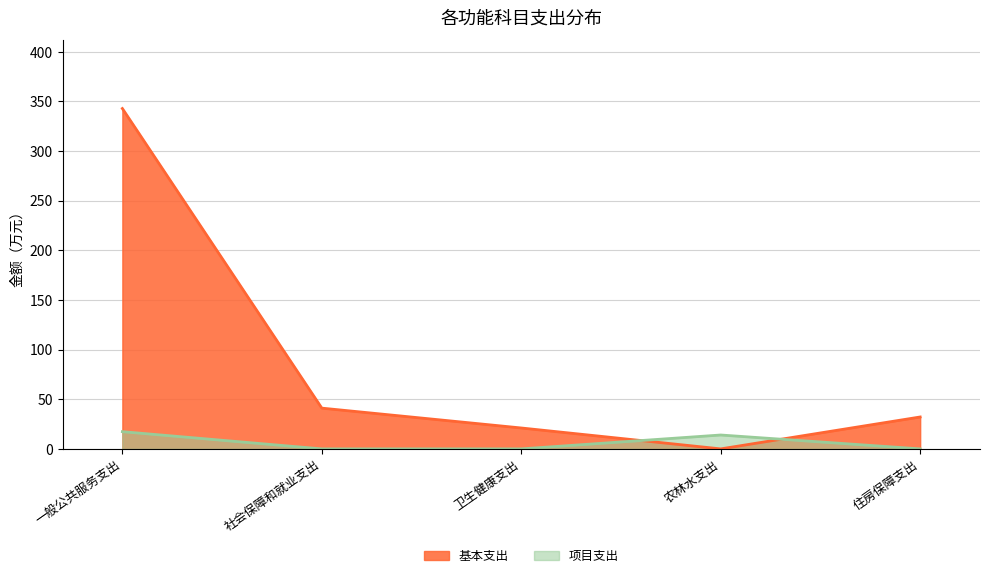

Reading right to left, what are all the values shown in this chart?

基本支出: 住房保障支出=32.1	农林水支出=0.0	卫生健康支出=21.1	社会保障和就业支出=41.1	一般公共服务支出=342.9
项目支出: 住房保障支出=0.0	农林水支出=14.0	卫生健康支出=0.0	社会保障和就业支出=0.0	一般公共服务支出=17.4